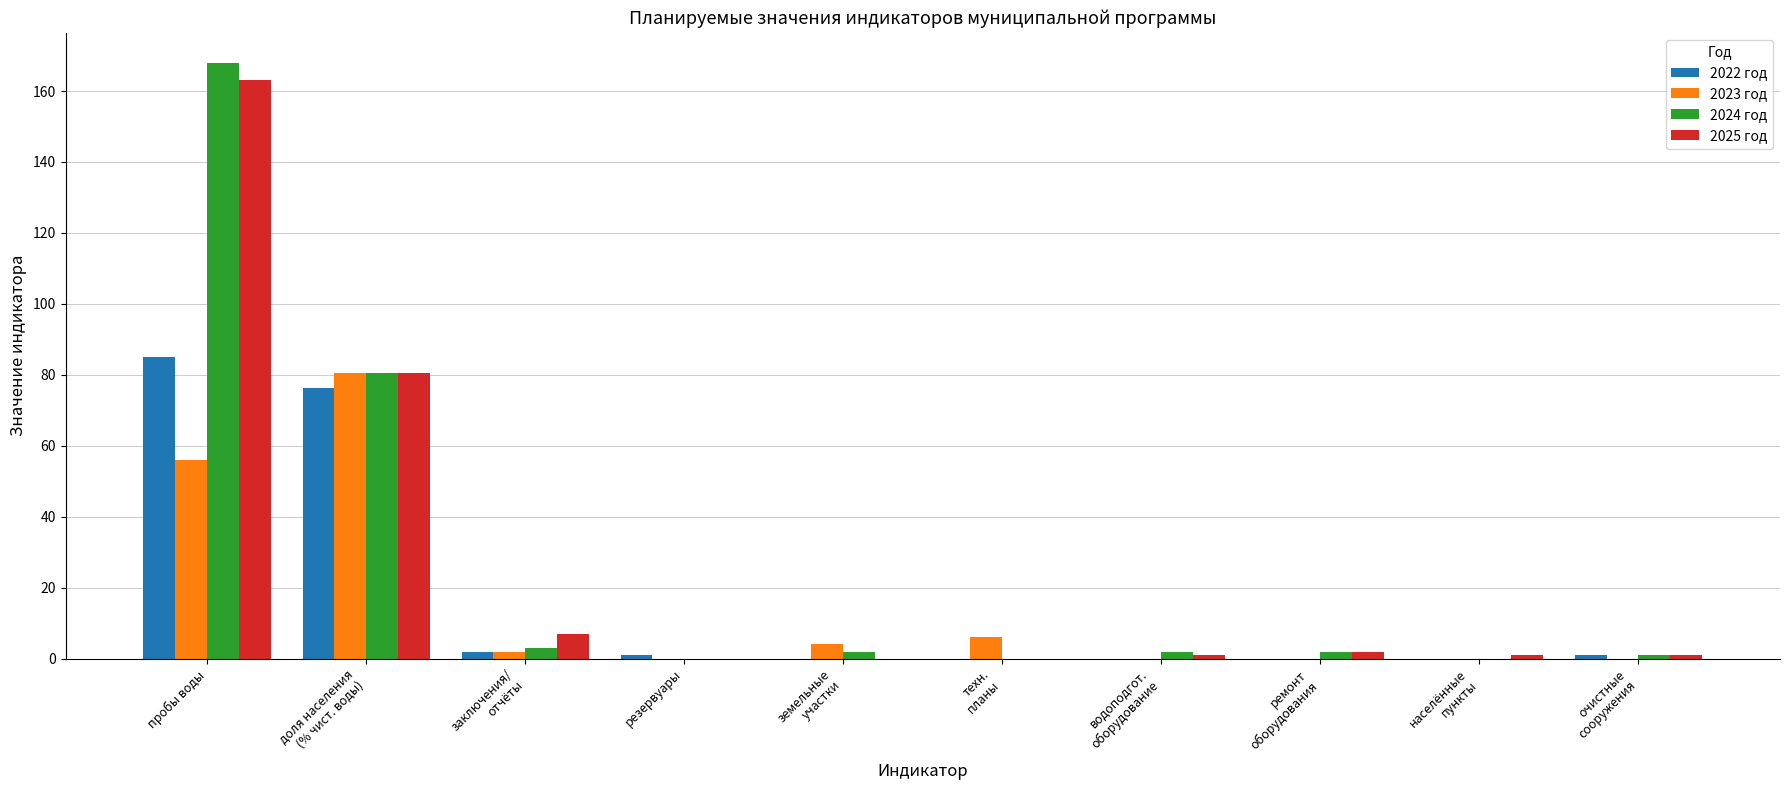

What are all the series names shown in the legend?

2022 год, 2023 год, 2024 год, 2025 год